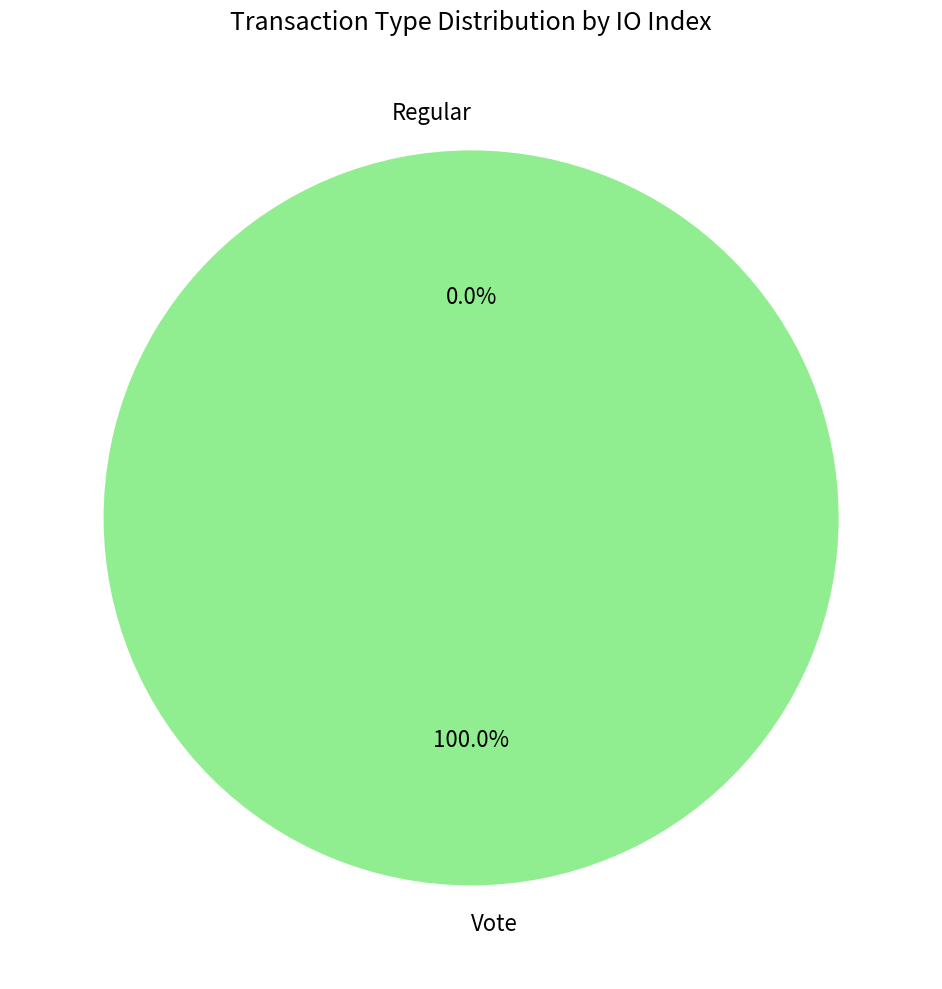

To the nearest percent, what portion does Vote represent?

100%